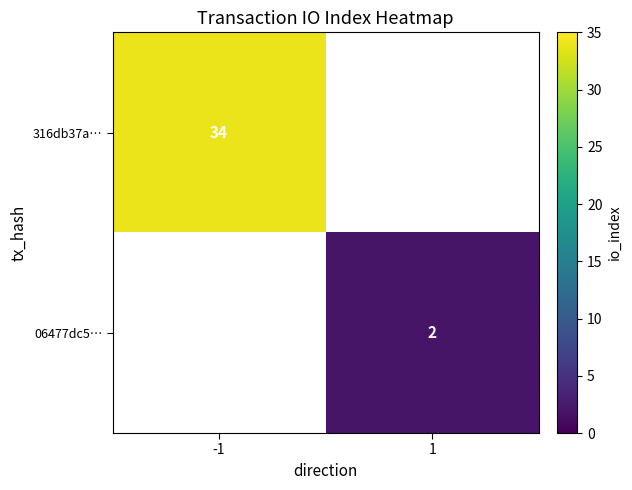

The value of 06477dc5… at 1 is 1. True or false?

False